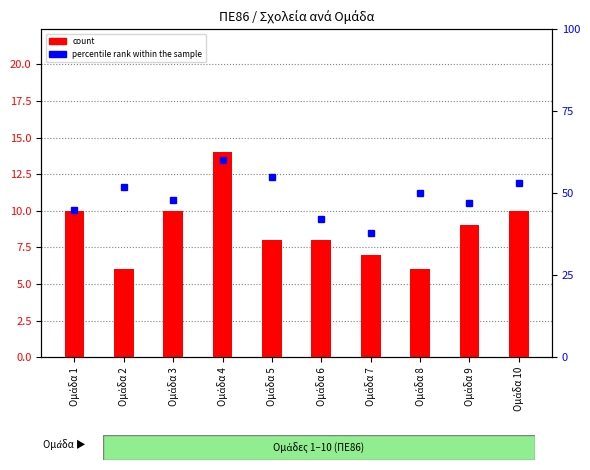

Reading left to right, list all the values displayed in this chart.

count: Ομάδα 1=10	Ομάδα 2=6	Ομάδα 3=10	Ομάδα 4=14	Ομάδα 5=8	Ομάδα 6=8	Ομάδα 7=7	Ομάδα 8=6	Ομάδα 9=9	Ομάδα 10=10
percentile rank within the sample: Ομάδα 1=45	Ομάδα 2=52	Ομάδα 3=48	Ομάδα 4=60	Ομάδα 5=55	Ομάδα 6=42	Ομάδα 7=38	Ομάδα 8=50	Ομάδα 9=47	Ομάδα 10=53